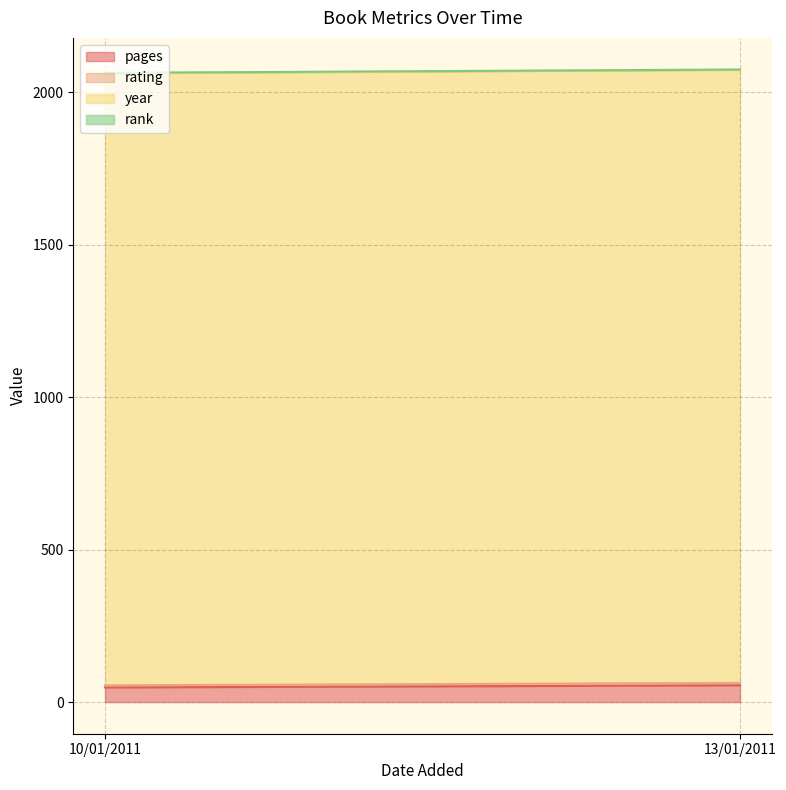

Which series has the largest range (max minus min)?

pages